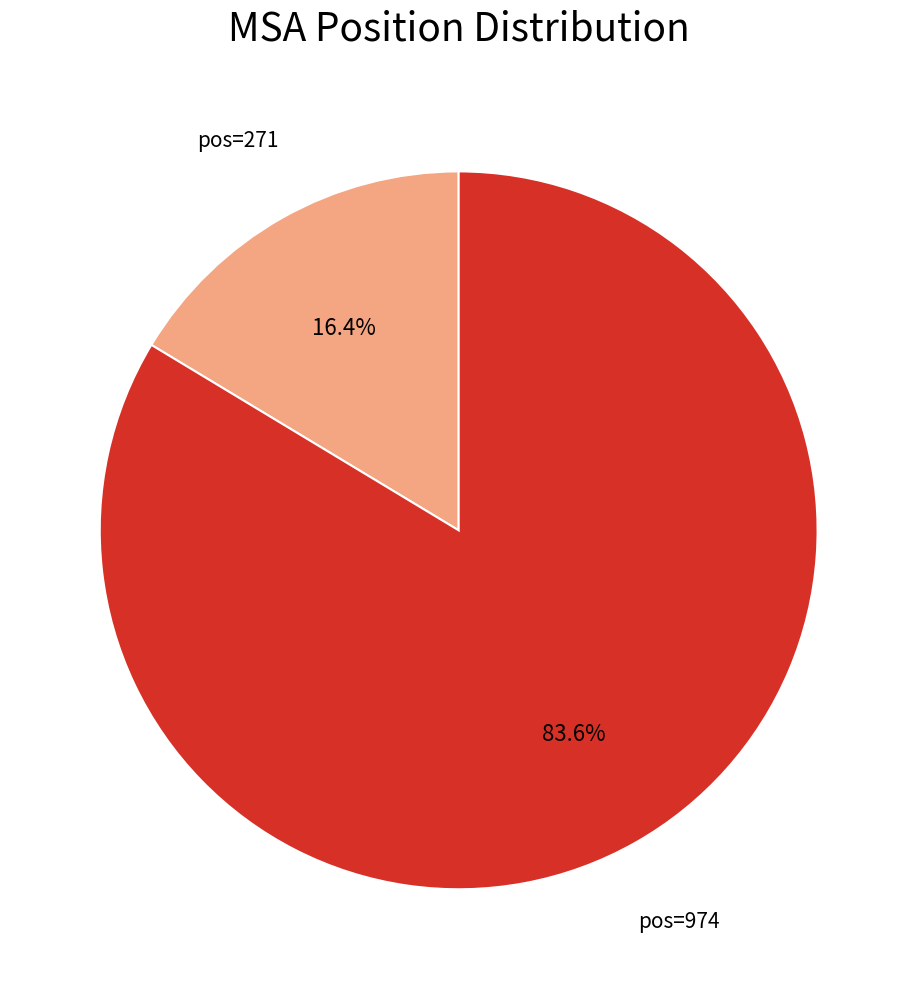

Does any single category account for the majority?

Yes